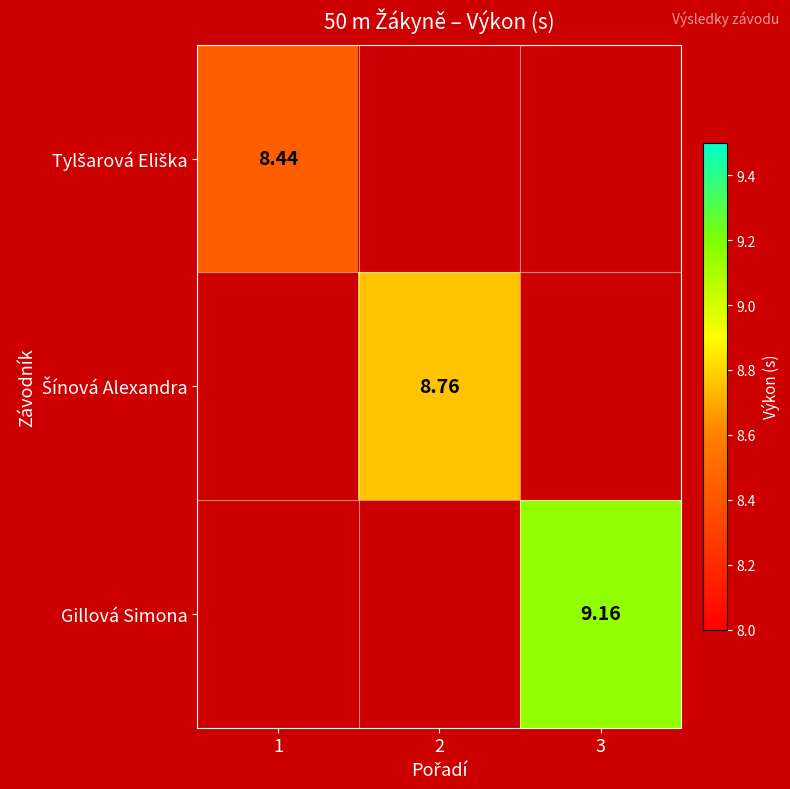

Which has a higher value, 1 or 2?

2